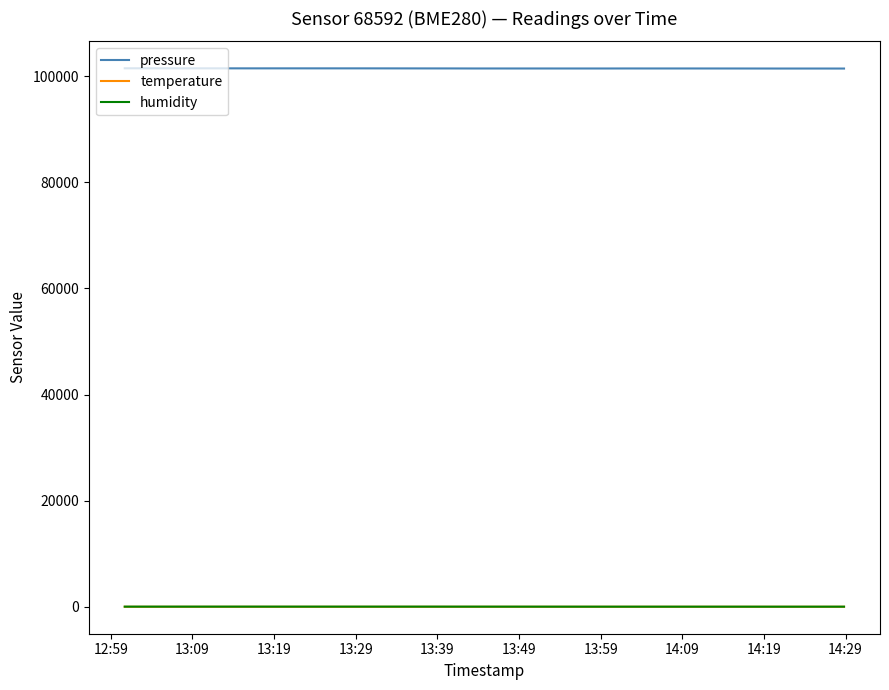

True or false: humidity and pressure cross at least once.

False